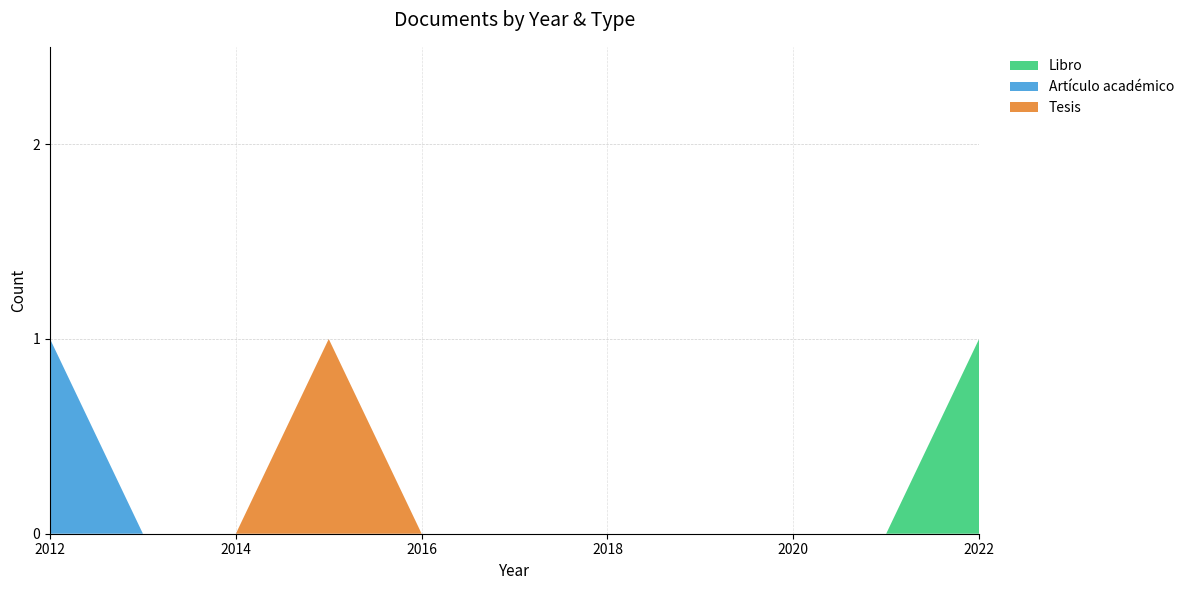

At which label does Libro reach its peak?

2022